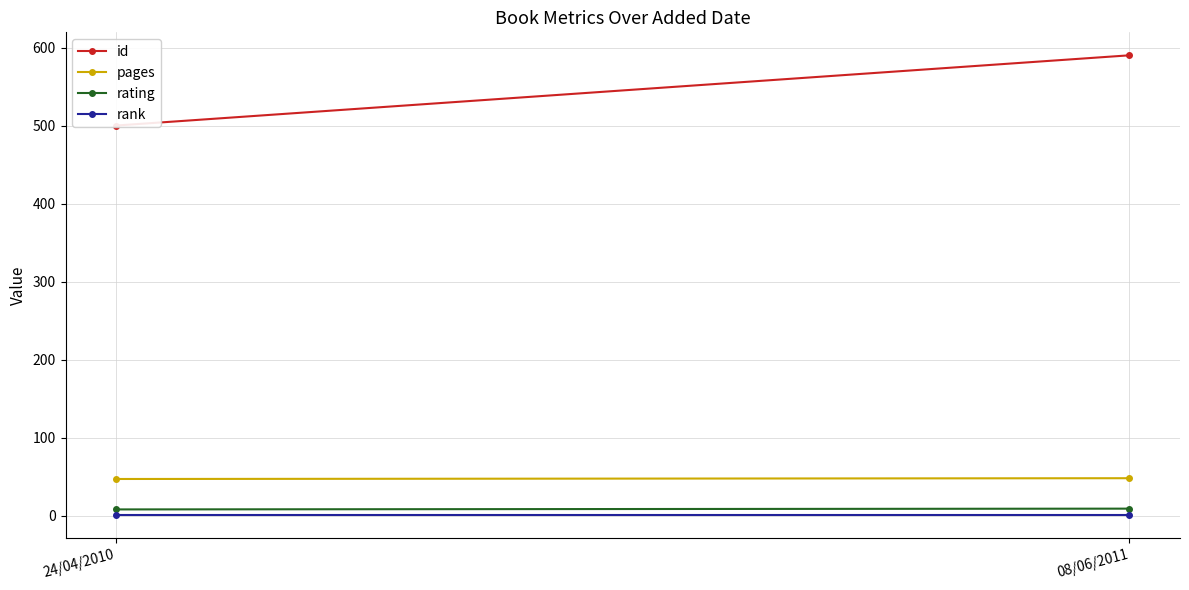

What is the minimum value for pages?

47